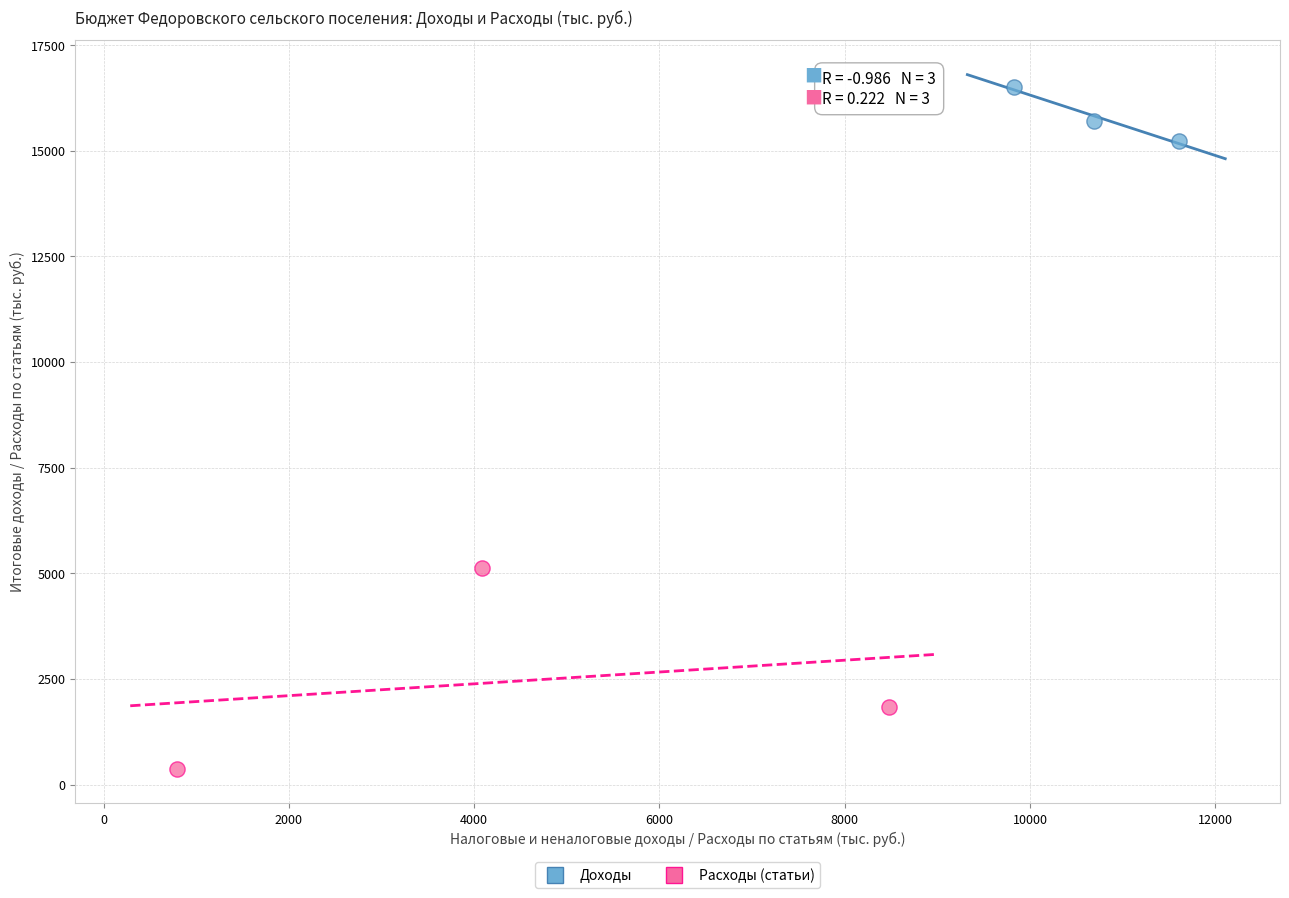

Which series contains the lowest Y value?

Расходы (статьи)